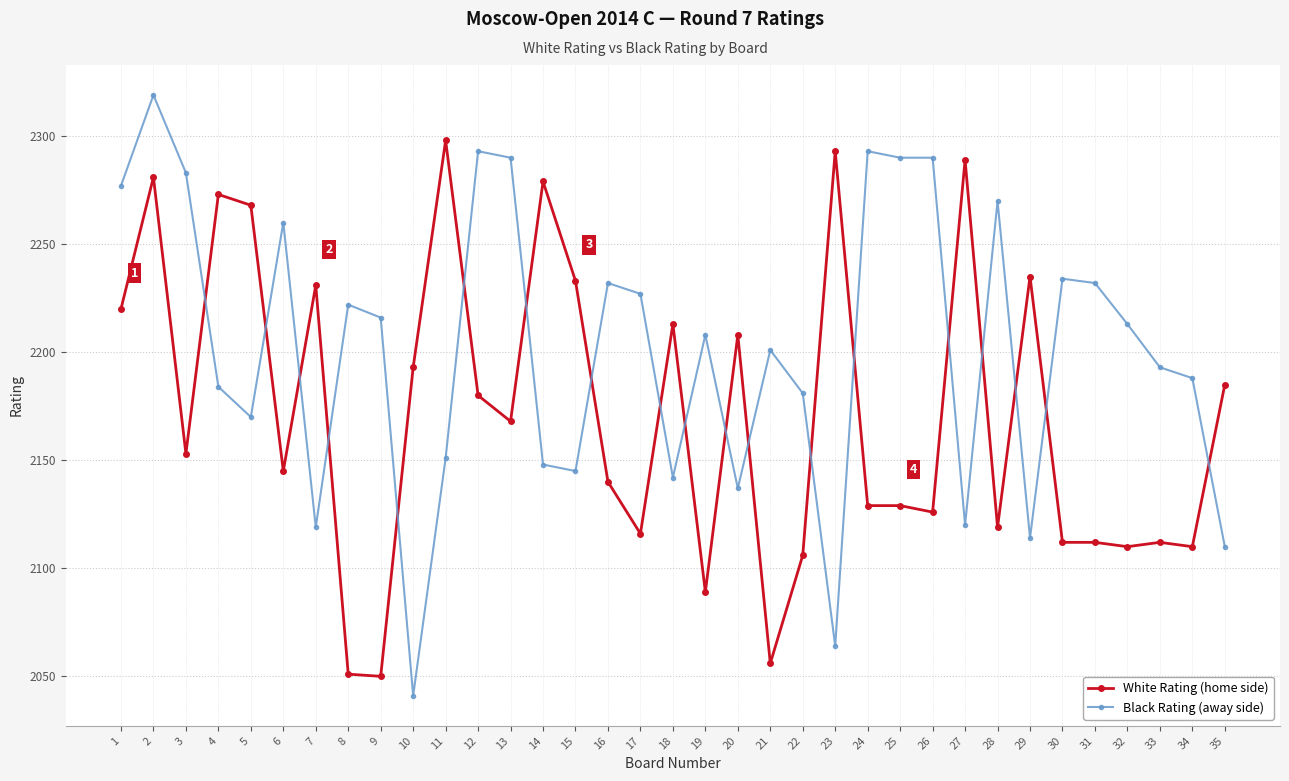

True or false: Black Rating (away side) has a value of 2260 at 6.

True